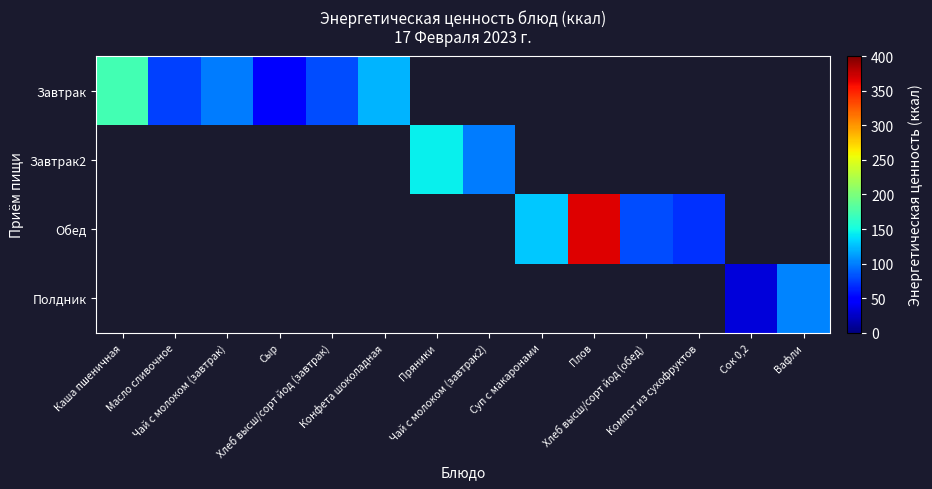

Is the value of Завтрак2 at Пряники greater than the value of Завтрак at Вафли?

No